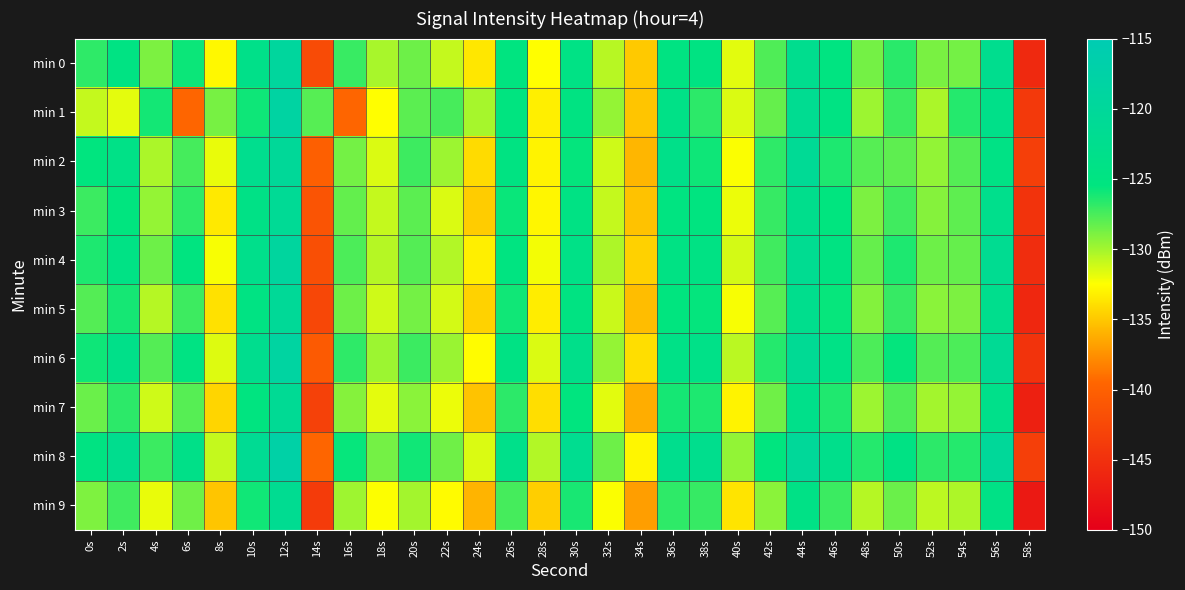

Rank the series at 54s from lowest to highest value.

min 9, min 7, min 5, min 0, min 4, min 3, min 2, min 6, min 1, min 8